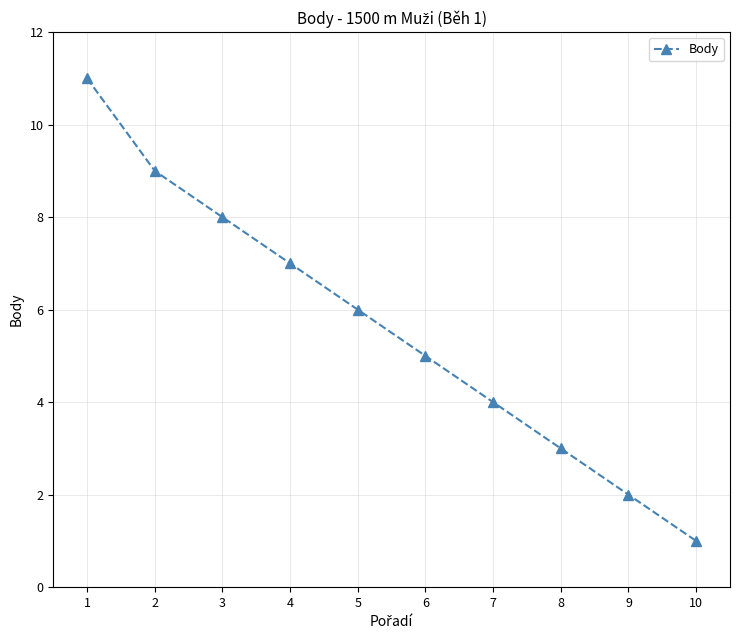

Reading right to left, list all the values displayed in this chart.

10=1	9=2	8=3	7=4	6=5	5=6	4=7	3=8	2=9	1=11